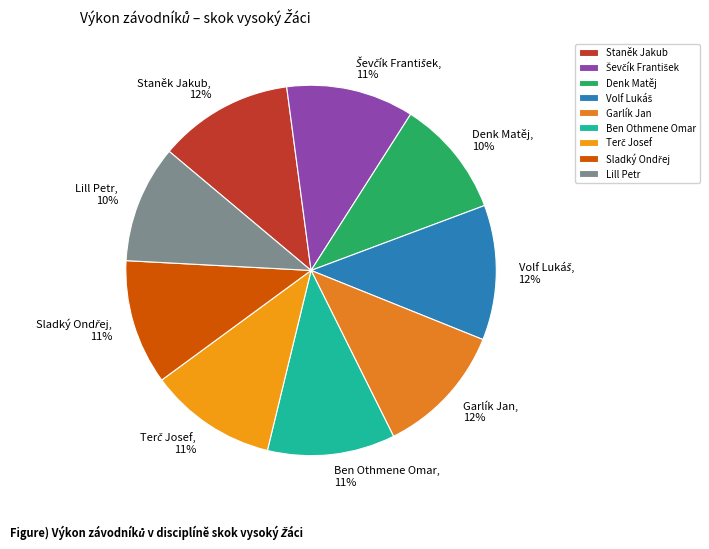

To the nearest percent, what percentage of the pie is Ben Othmene Omar?

11%